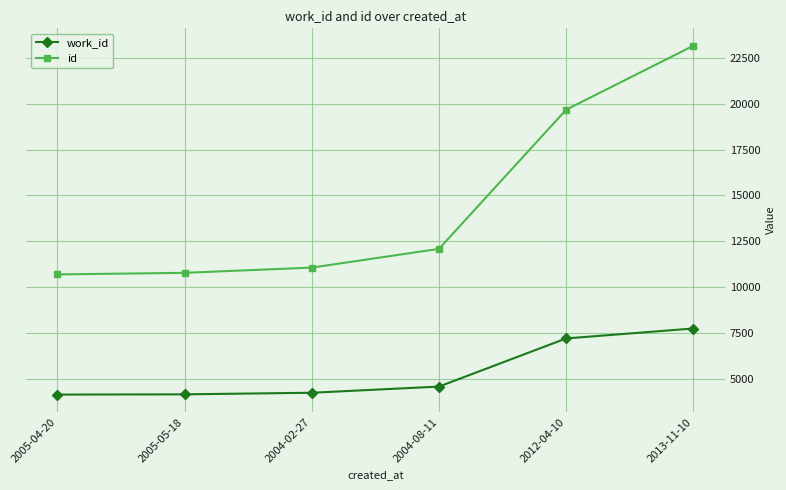

Read the work_id value at 2004-08-11.

4589